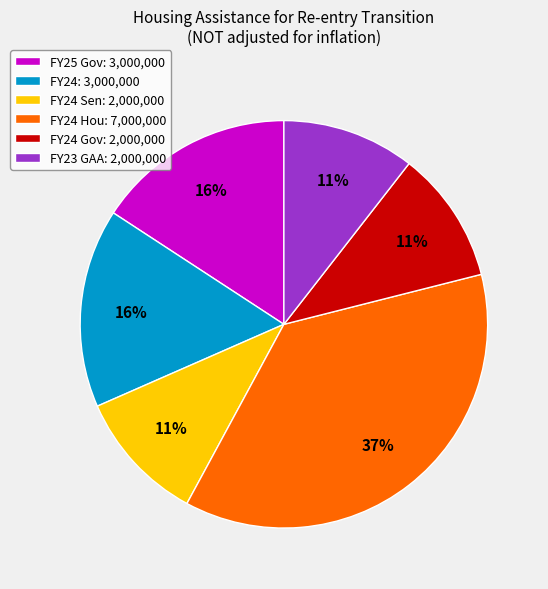

True or false: FY23 GAA: 2,000,000 accounts for 11% of the total.

True